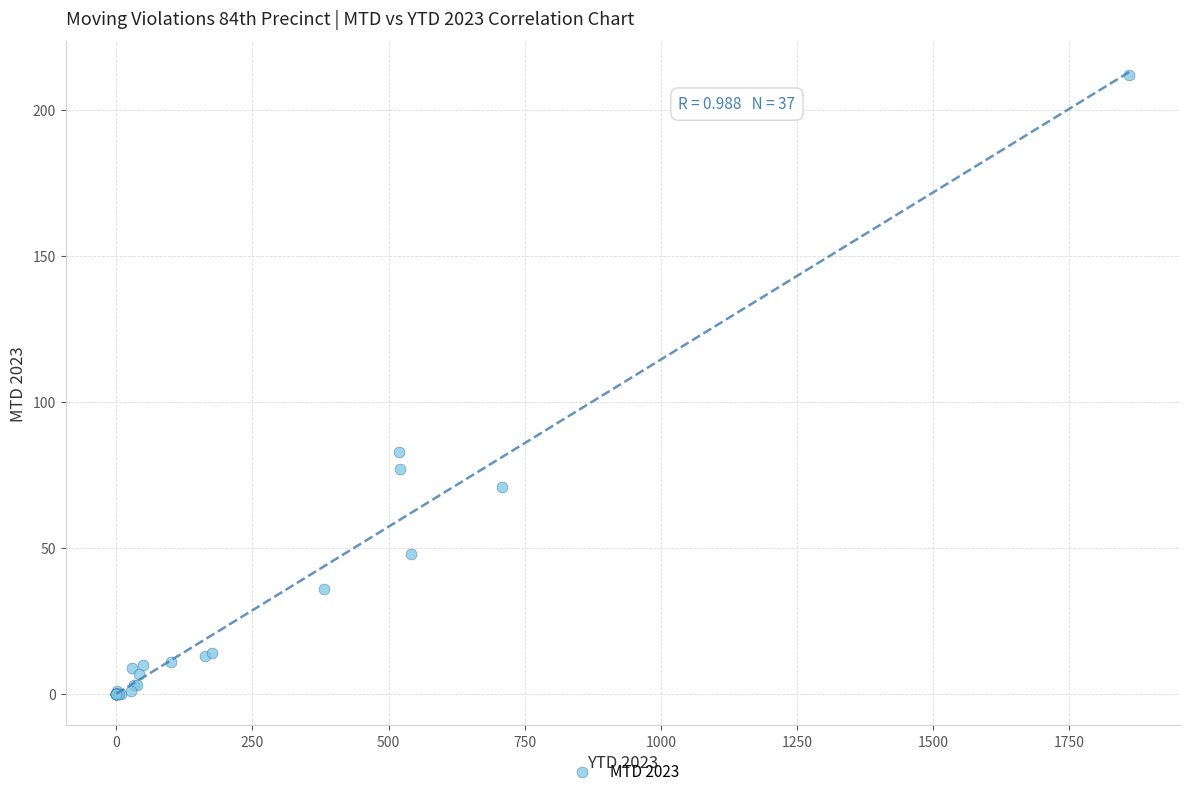

What Y value in the scatter plot is closest to 106?

83